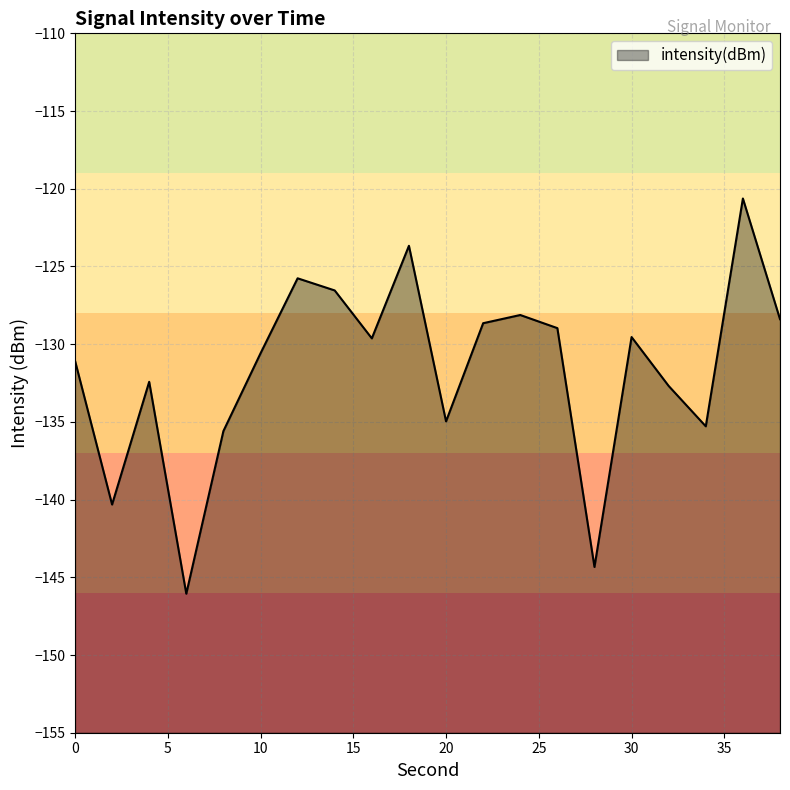

Does the chart have visible grid lines?

Yes